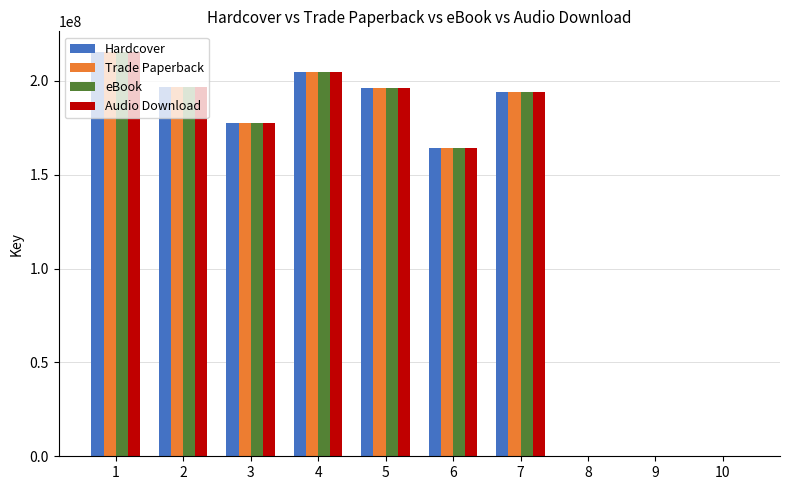

What is the sum of all Audio Download values?

1348805799